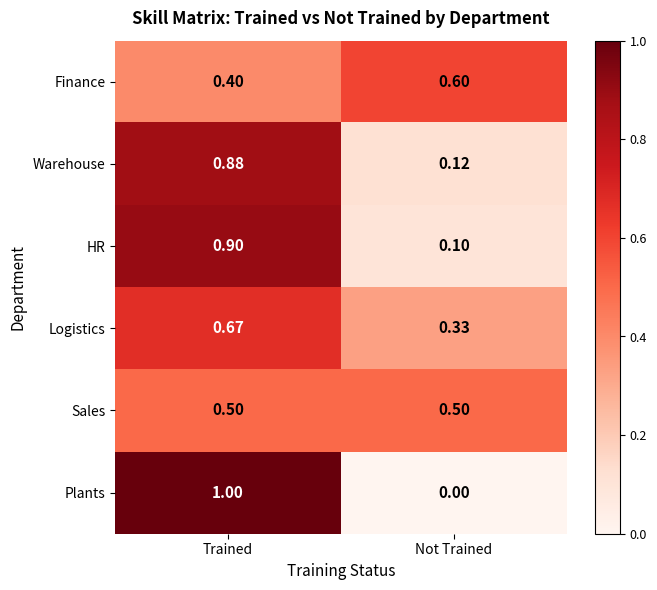

Is the value of HR at Trained greater than the value of Logistics at Trained?

Yes